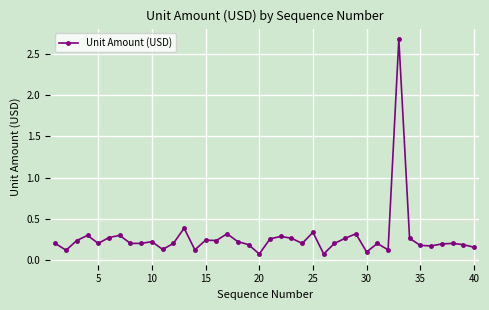

What is the value of the 32nd point from the left?

0.1